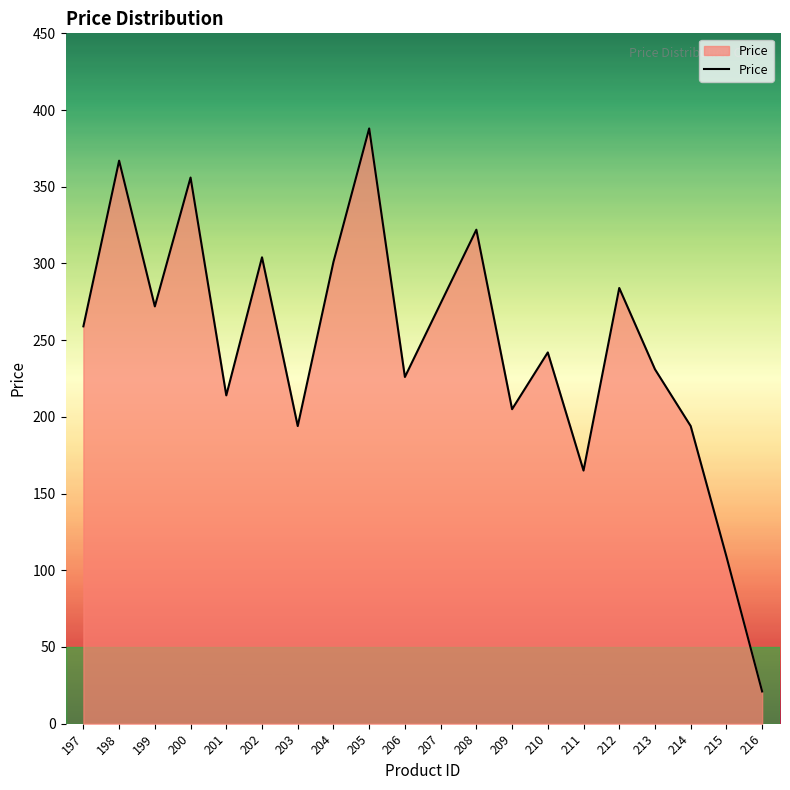

What is the approximate value at 215?

109